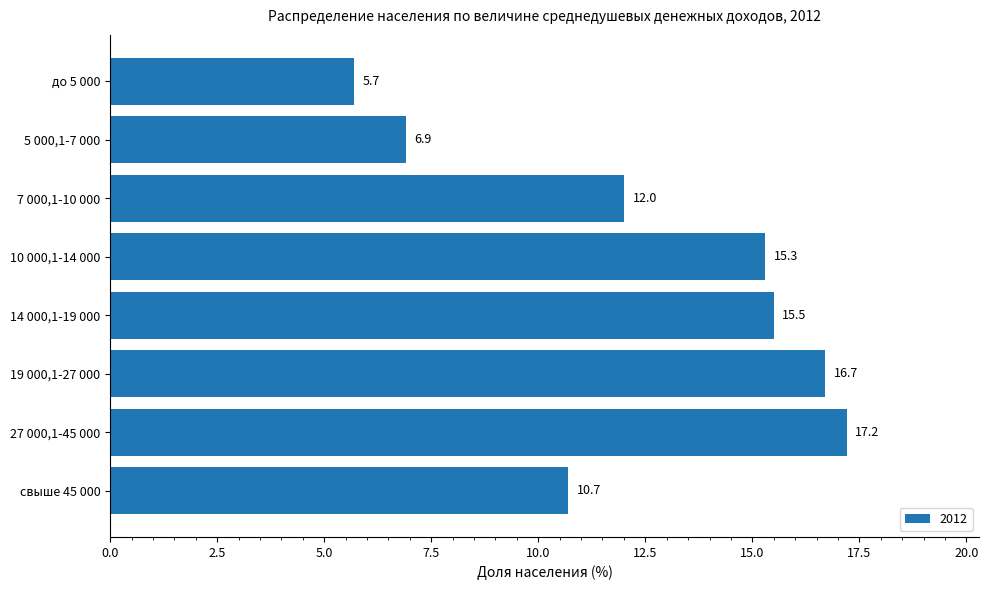

What value does the data have at 19 000,1-27 000?

16.7